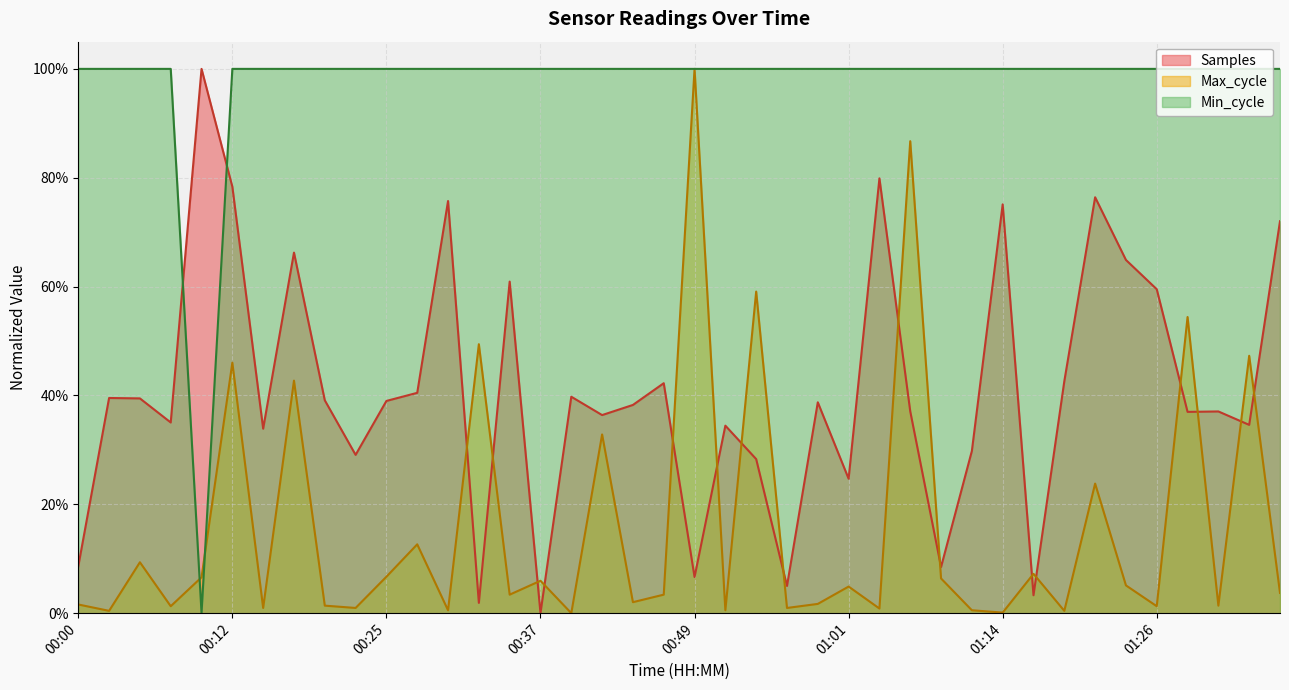

Is it true that Max_cycle equals 0.0 at 00:30?

False